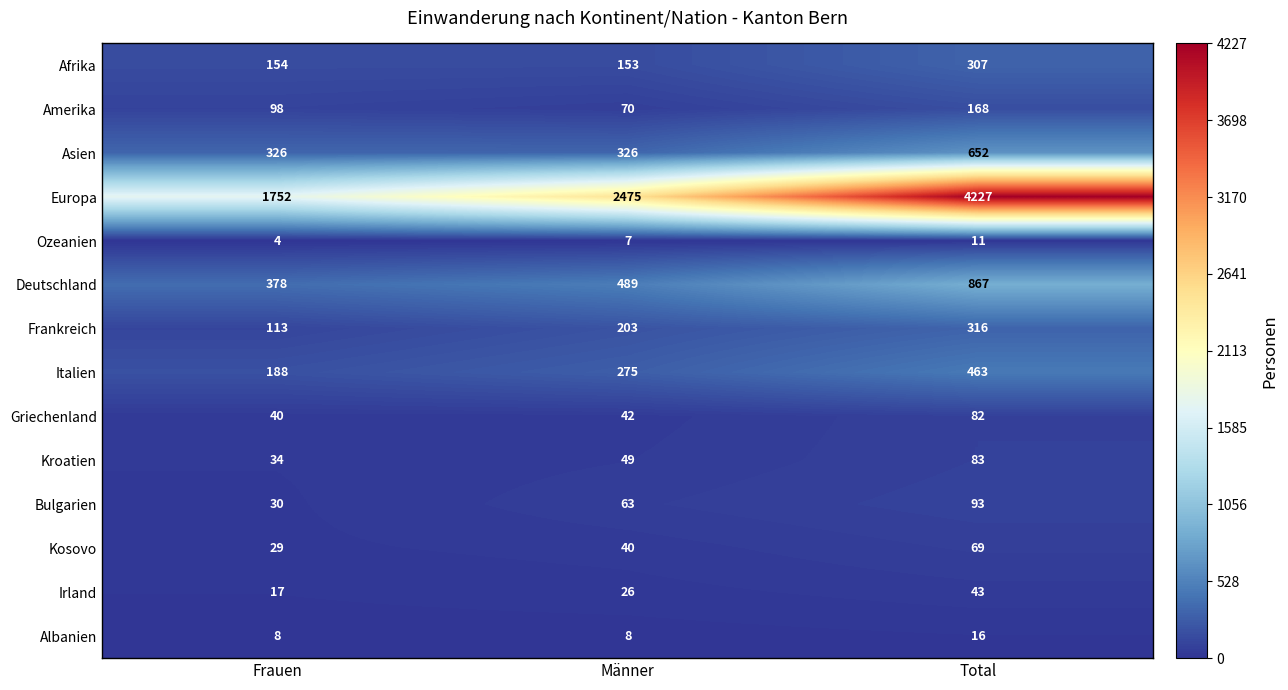

The Bulgarien series shows 63 at Männer. True or false?

True